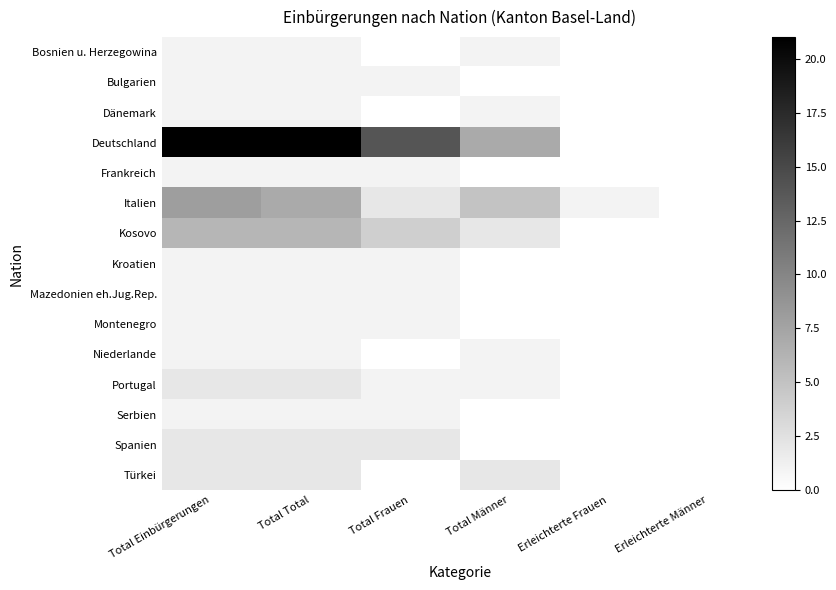

Count the number of data series in this chart.

15